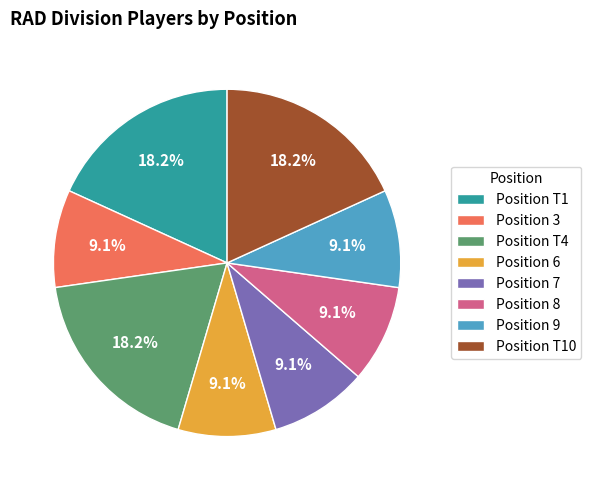

What is the total percentage of Position T4 and Position 9?

27.3%